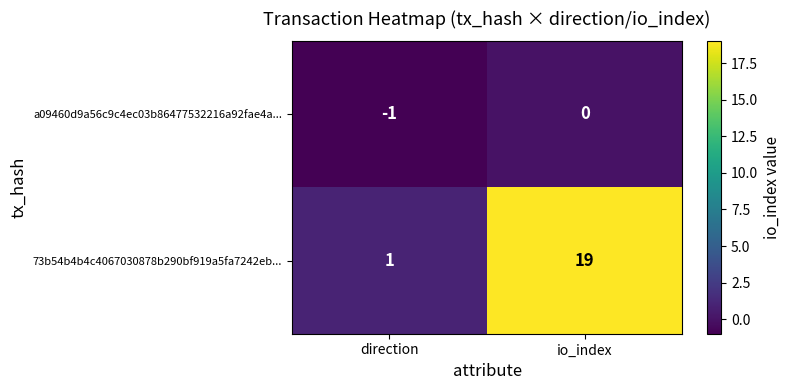

True or false: 73b54b4b4c4067030878b290bf919a5fa7242eb... has a value of 1 at direction.

True